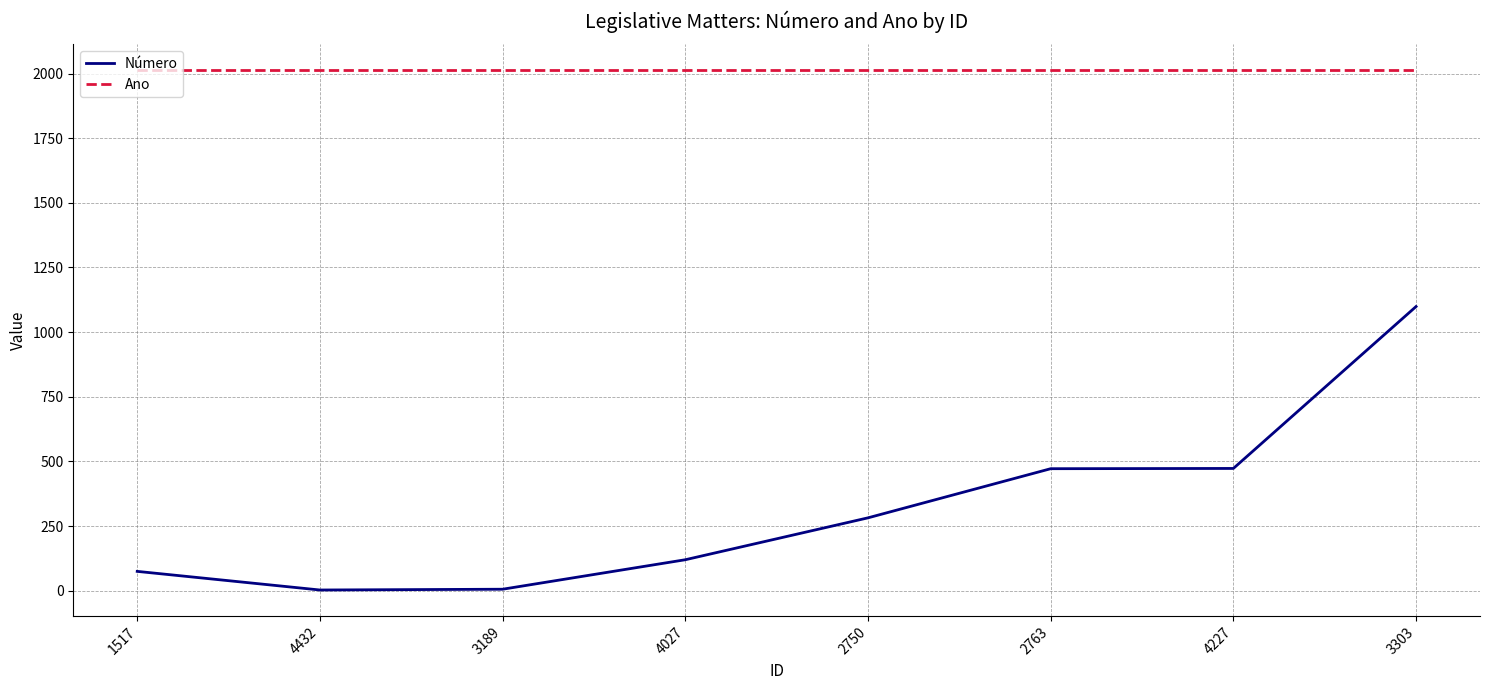

True or false: Ano and Número cross at least once.

False